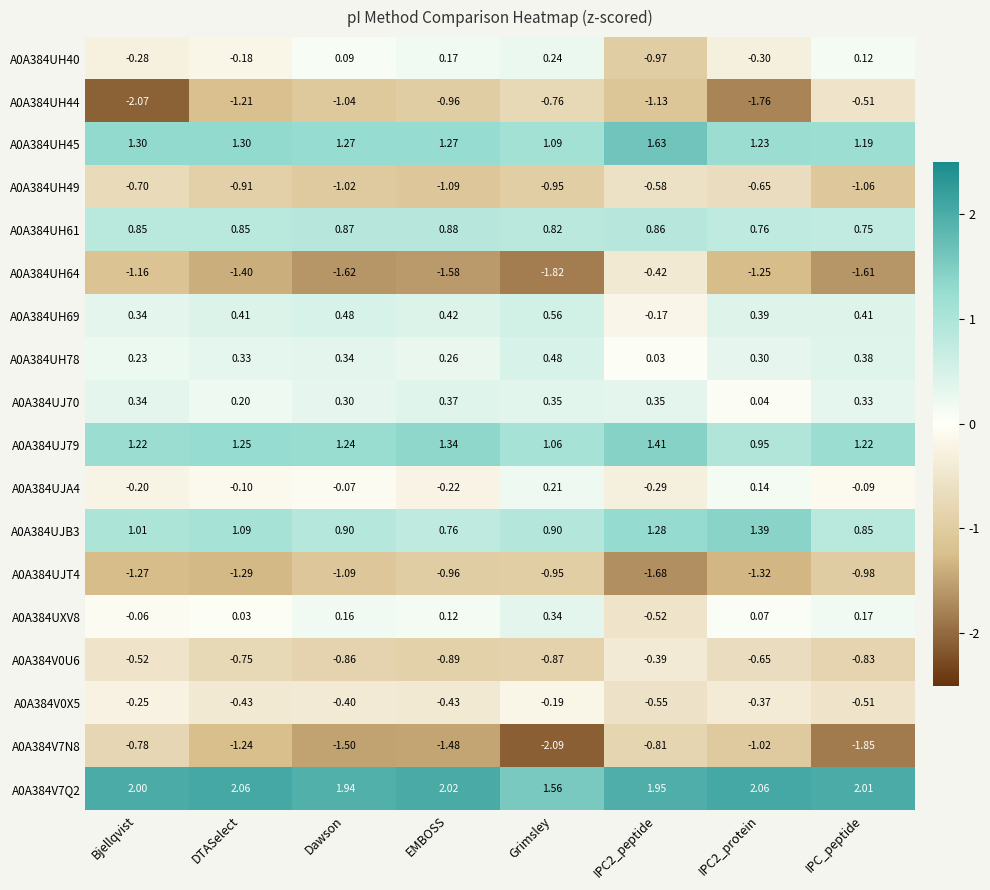

Where is A0A384UH64 nearest to the value -1?

Bjellqvist